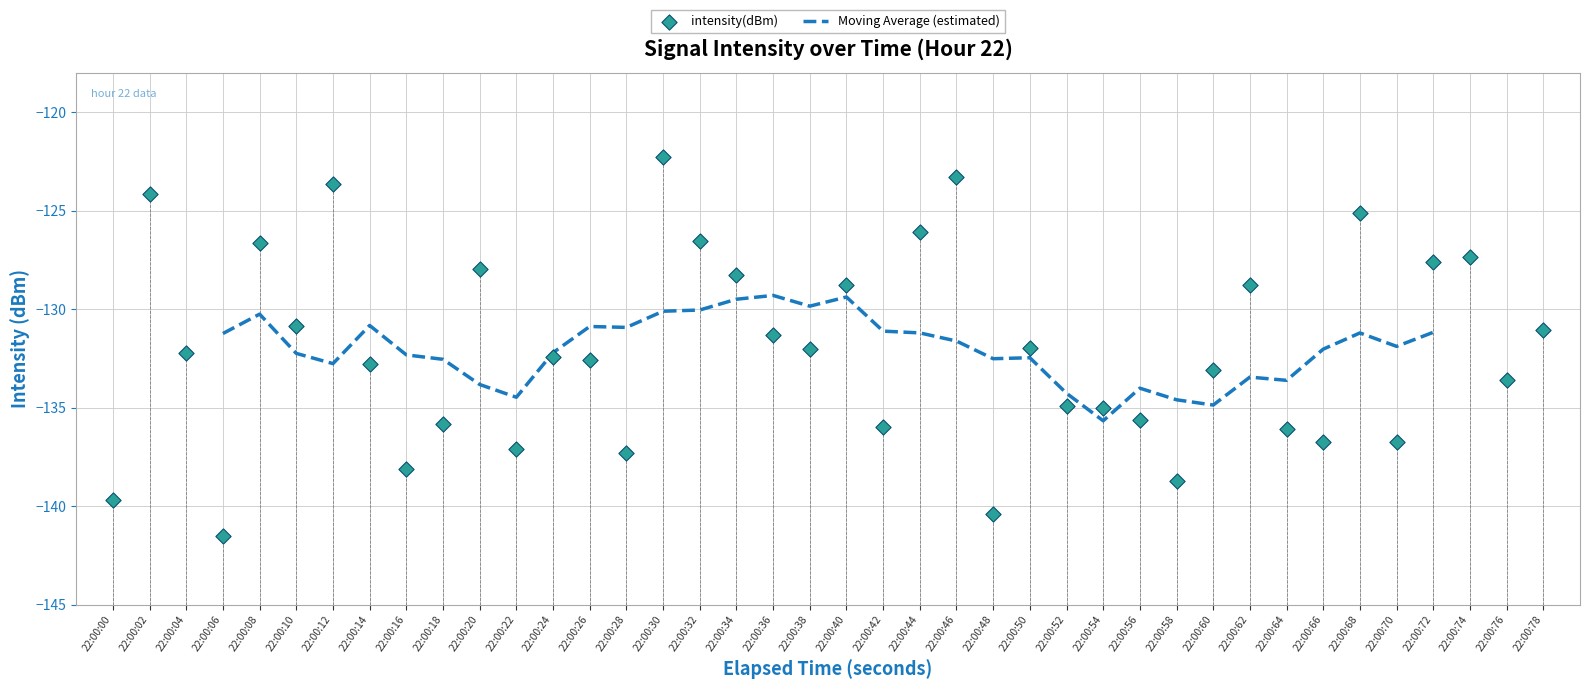

Which has a higher value, 22:00:34 or 22:00:24?

22:00:34